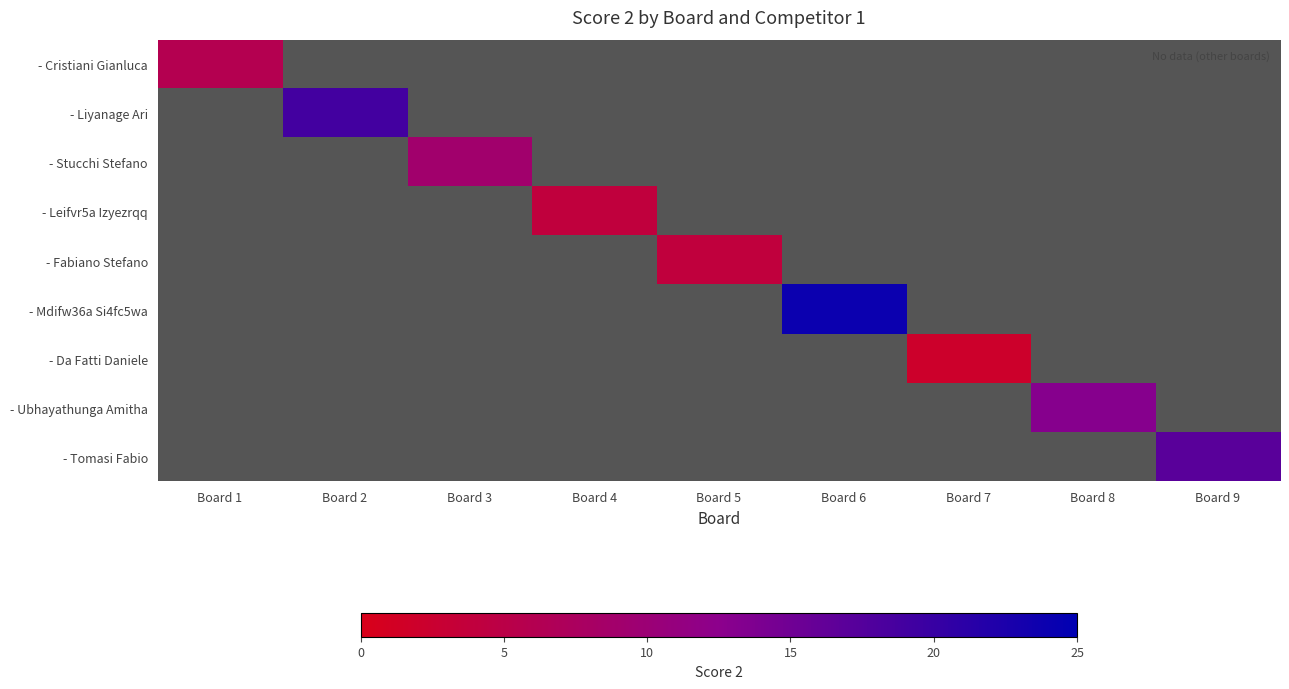

At Board 1, list the series in order from smallest to largest.

- Cristiani Gianluca, - Liyanage Ari, - Stucchi Stefano, - Leifvr5a Izyezrqq, - Fabiano Stefano, - Mdifw36a Si4fc5wa, - Da Fatti Daniele, - Ubhayathunga Amitha, - Tomasi Fabio